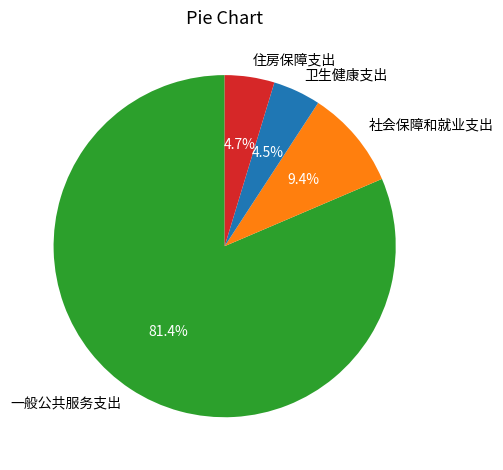

What is the majority slice?

一般公共服务支出